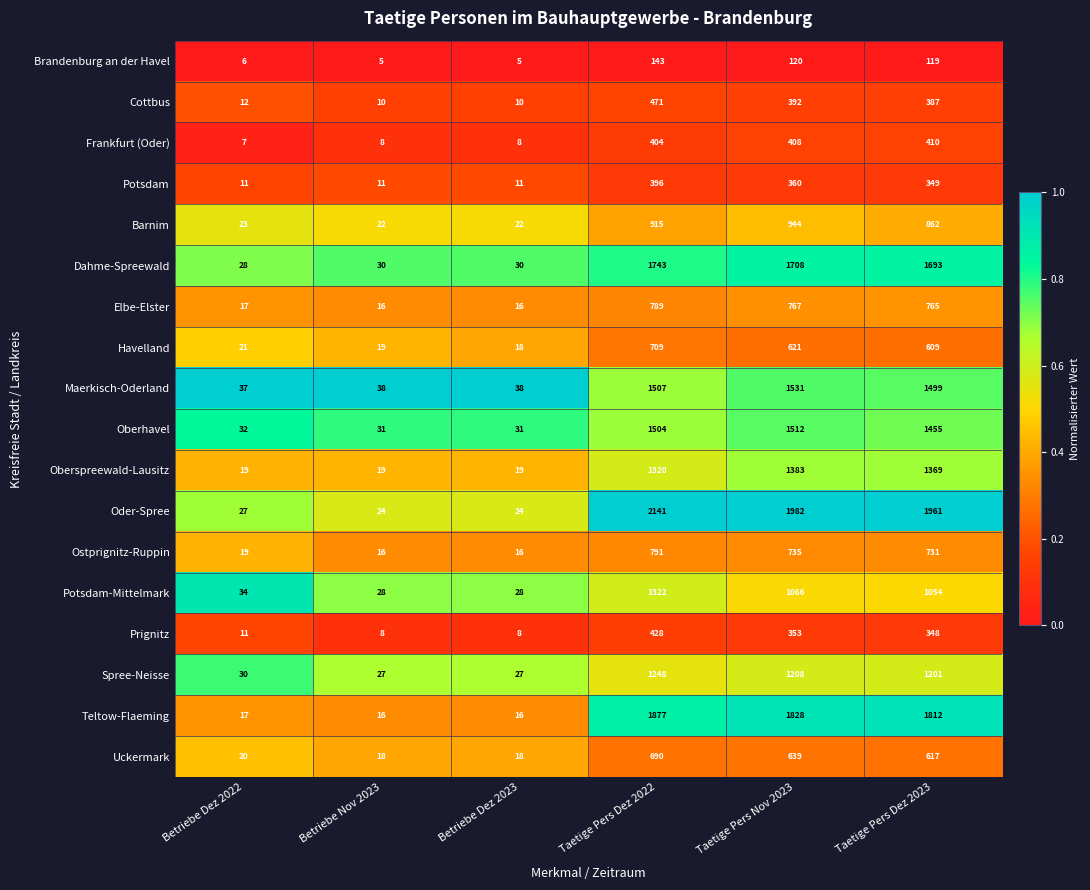

What is the difference between the second highest and minimum values in the Elbe-Elster series?

751